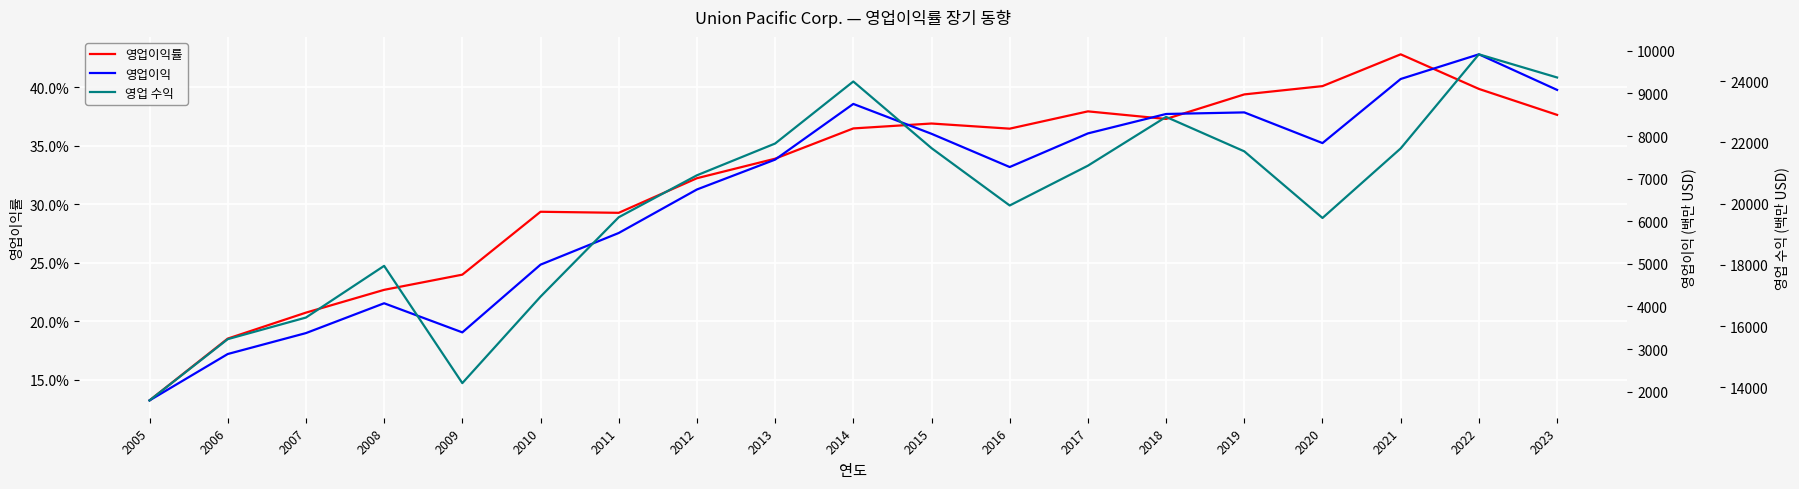

How many interior local peaks does the 영업이익 series have?

4